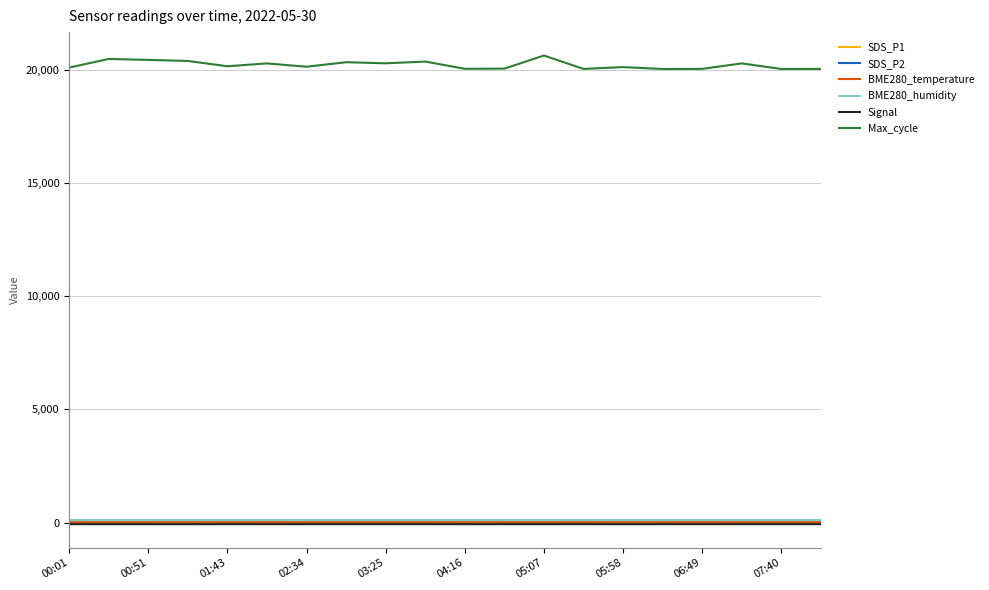

True or false: BME280_humidity and Max_cycle intersect in this chart.

False